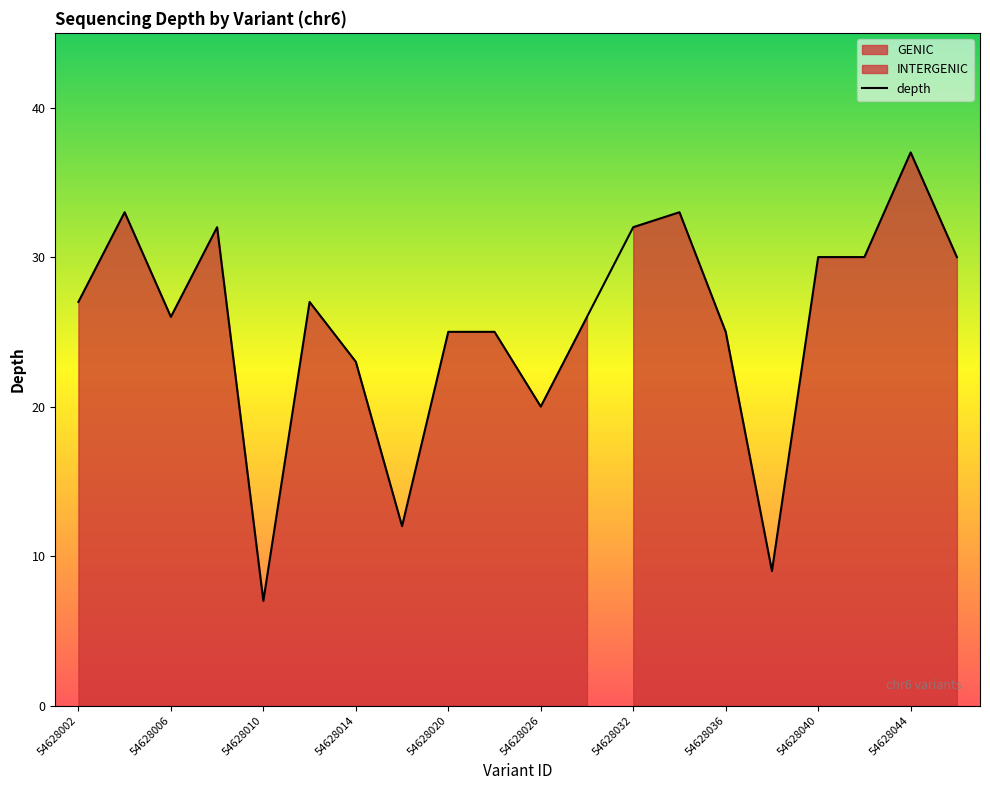

The value of depth at 54628020 is 25. True or false?

True